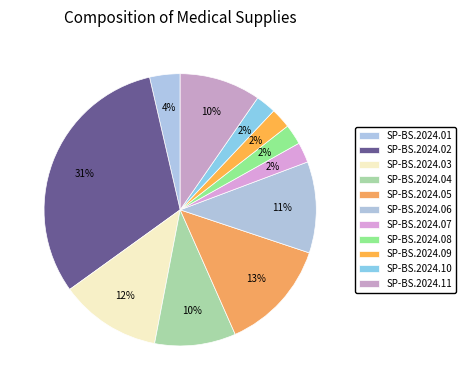

Is there any slice that represents more than half of the pie?

No